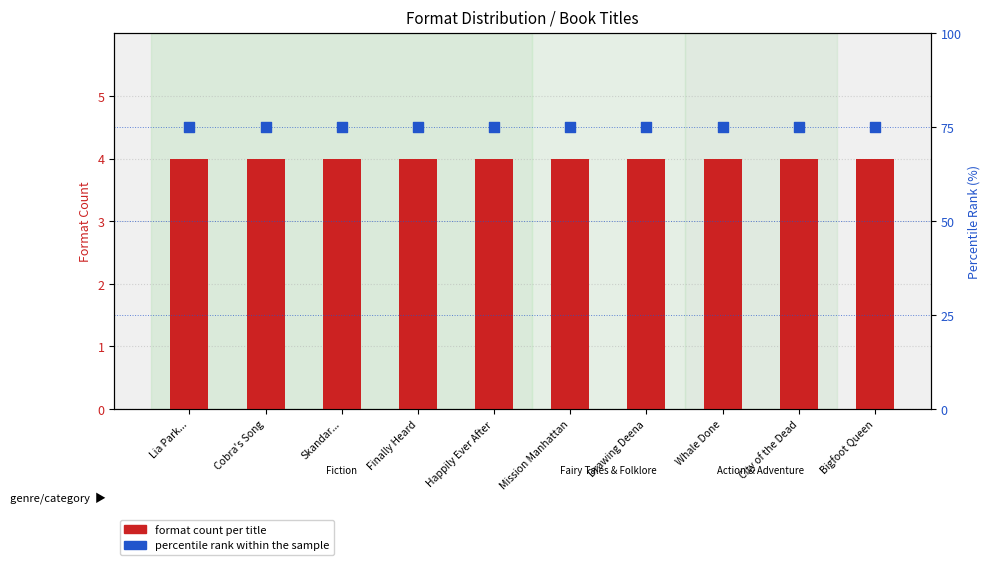

What are all the series names shown in the legend?

format count per title, percentile rank within the sample